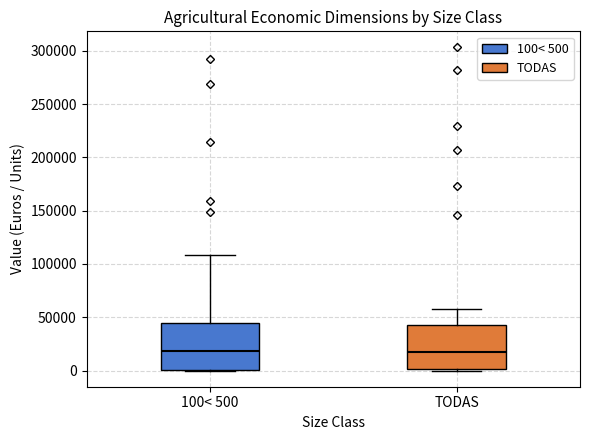

Reading left to right, transcribe this box plot: for each box, give where its median line is, the range the box spans, and where its two whiskers end, as read against the y-axis. The values are not printed on the chart, so give them approximately, as read against the axis.

100< 500: median 20000, box 0 to 45000, whiskers 0 to 110000
TODAS: median 15000, box 0 to 45000, whiskers 0 to 60000